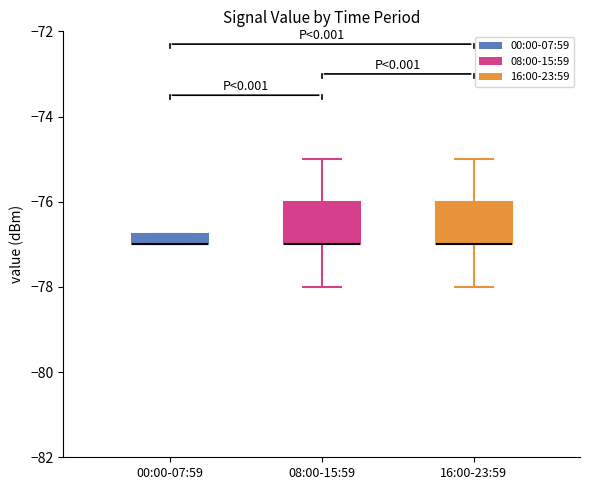

Where is the upper edge of the box for 00:00-07:59 on the y-axis? The values are not printed on the chart, so give them approximately, as read against the axis.

-76.8